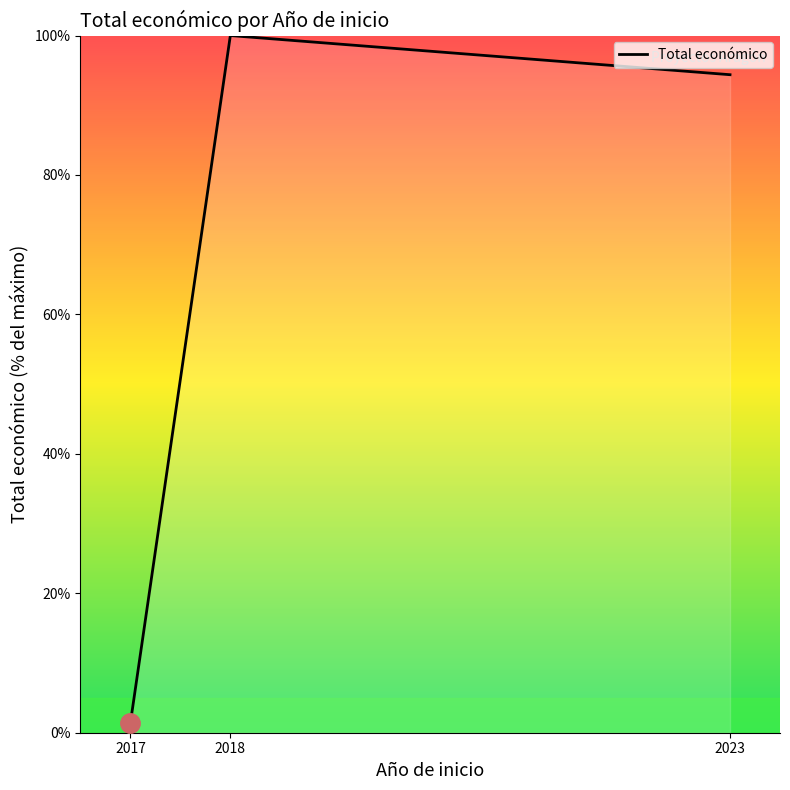

What is the minimum value shown in the chart?

1.4